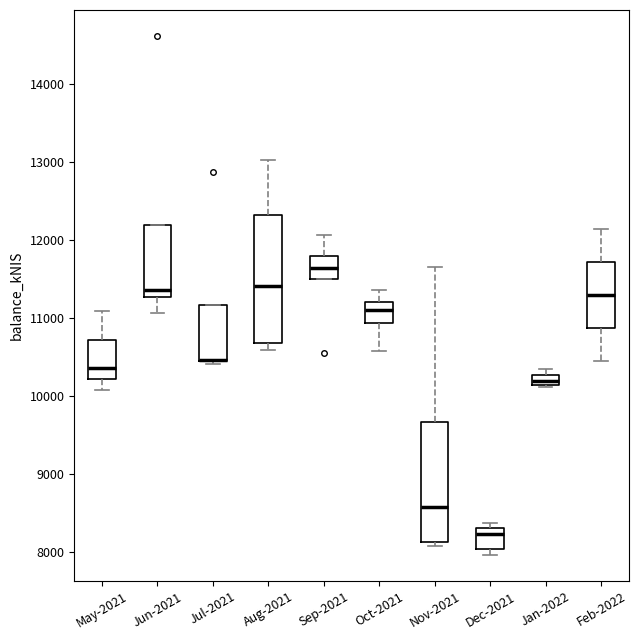

Where is the lower edge of the box for Dec-2021 on the y-axis? The values are not printed on the chart, so give them approximately, as read against the axis.

8000